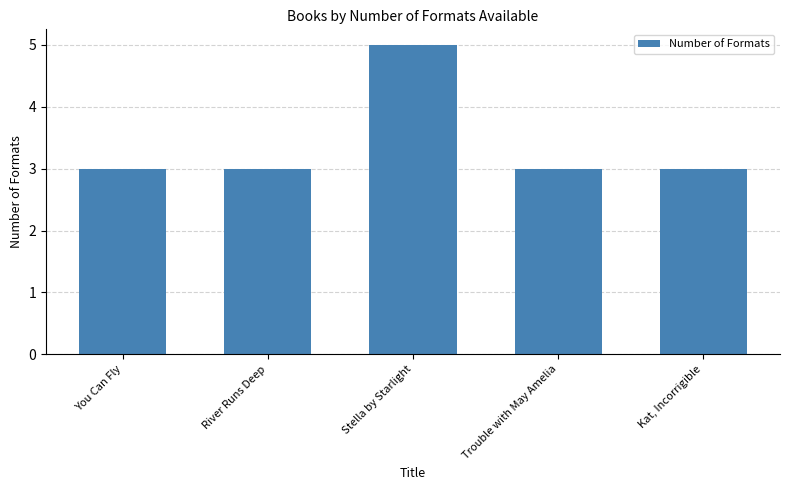

What is the label of the 5th bar from the right?

You Can Fly